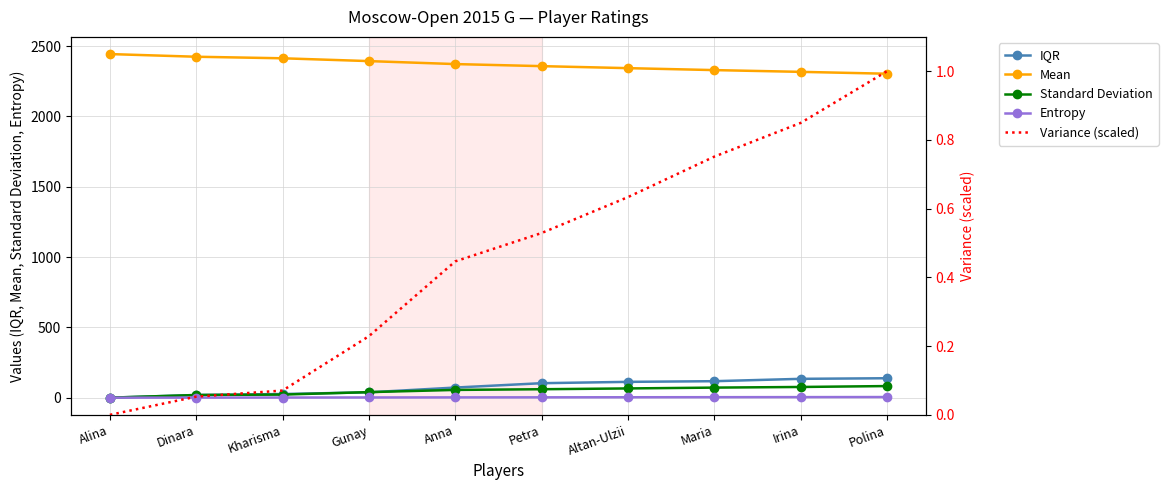

Rank the categories by Standard Deviation value from lowest to highest.

Alina, Dinara, Kharisma, Gunay, Anna, Petra, Altan-Ulzii, Maria, Irina, Polina